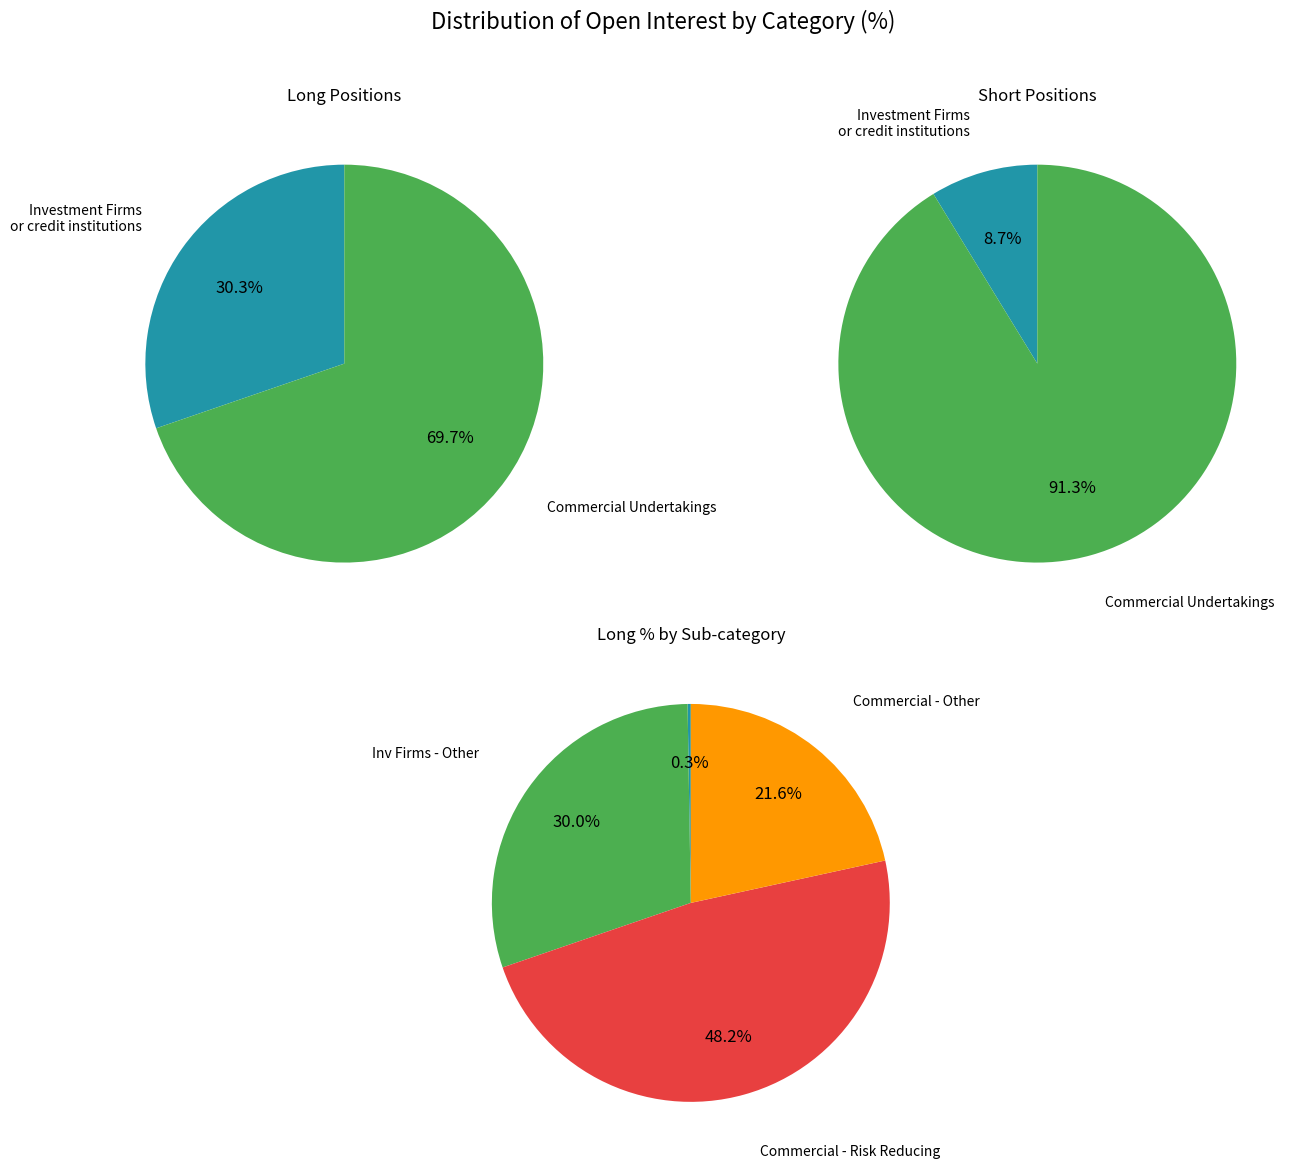

Does Investment Funds account for over 50% of the chart?

No